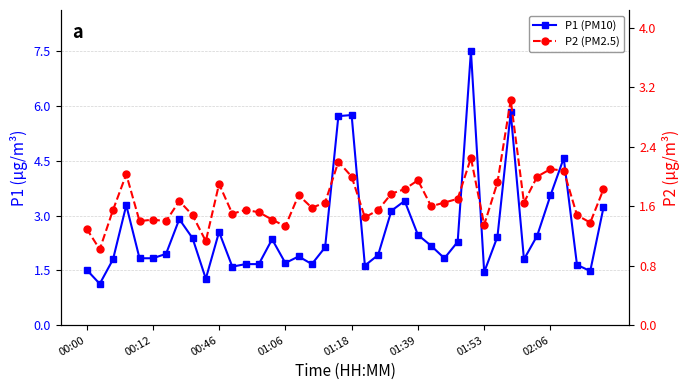

True or false: P2 (PM2.5) and P1 (PM10) intersect in this chart.

False